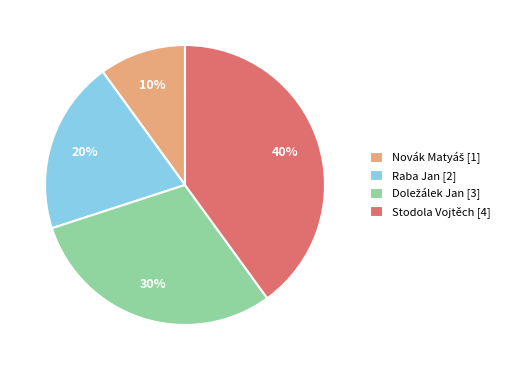

To the nearest percent, what is the average slice percentage?

25%